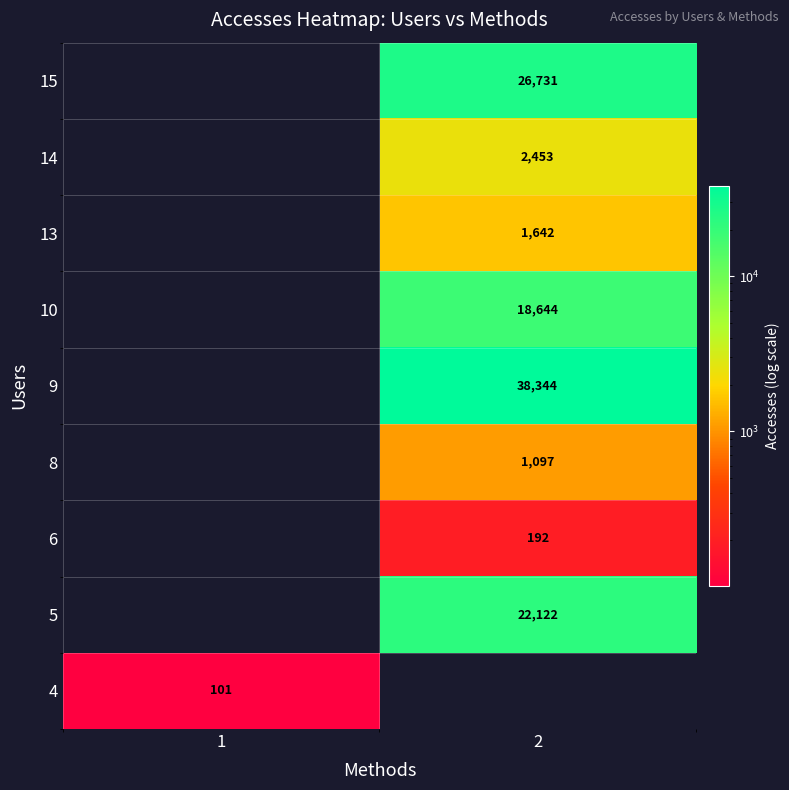

The value of 6 at 2 is 54. True or false?

False